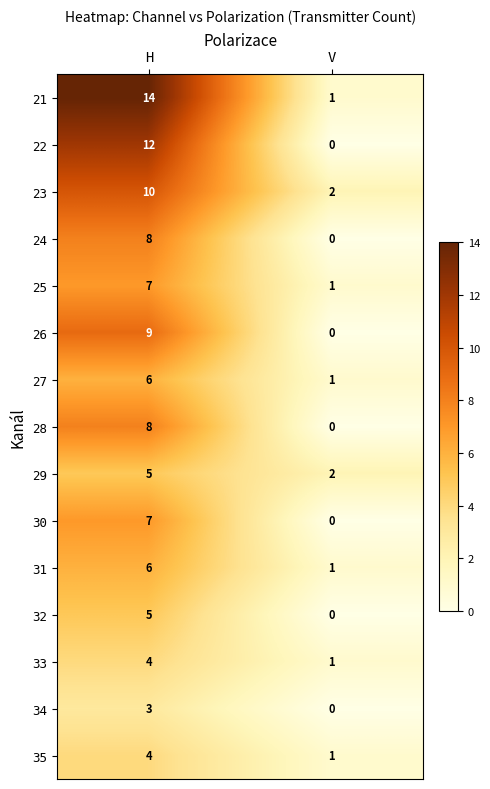

At which category is the sum across all series the highest?

H